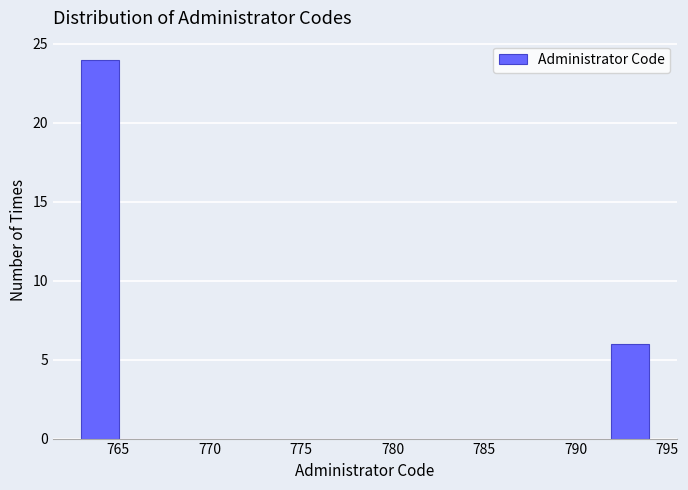

Which range on the x-axis has the tallest bar?

763.0 to 765.0